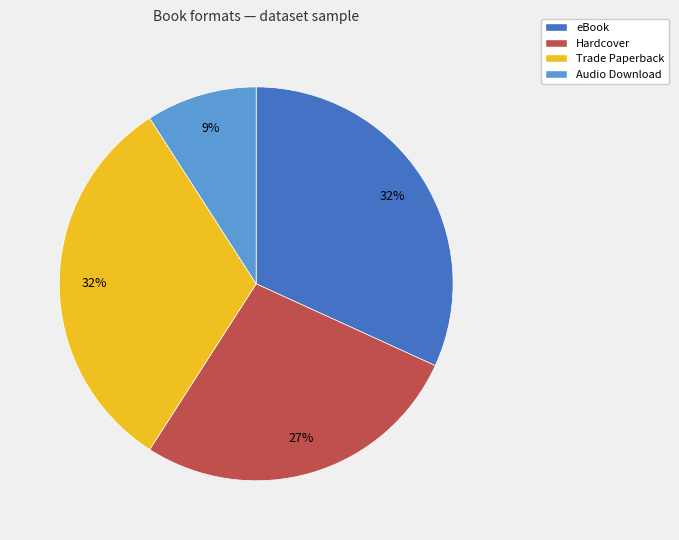

The Audio Download slice represents 20% of the pie. True or false?

False